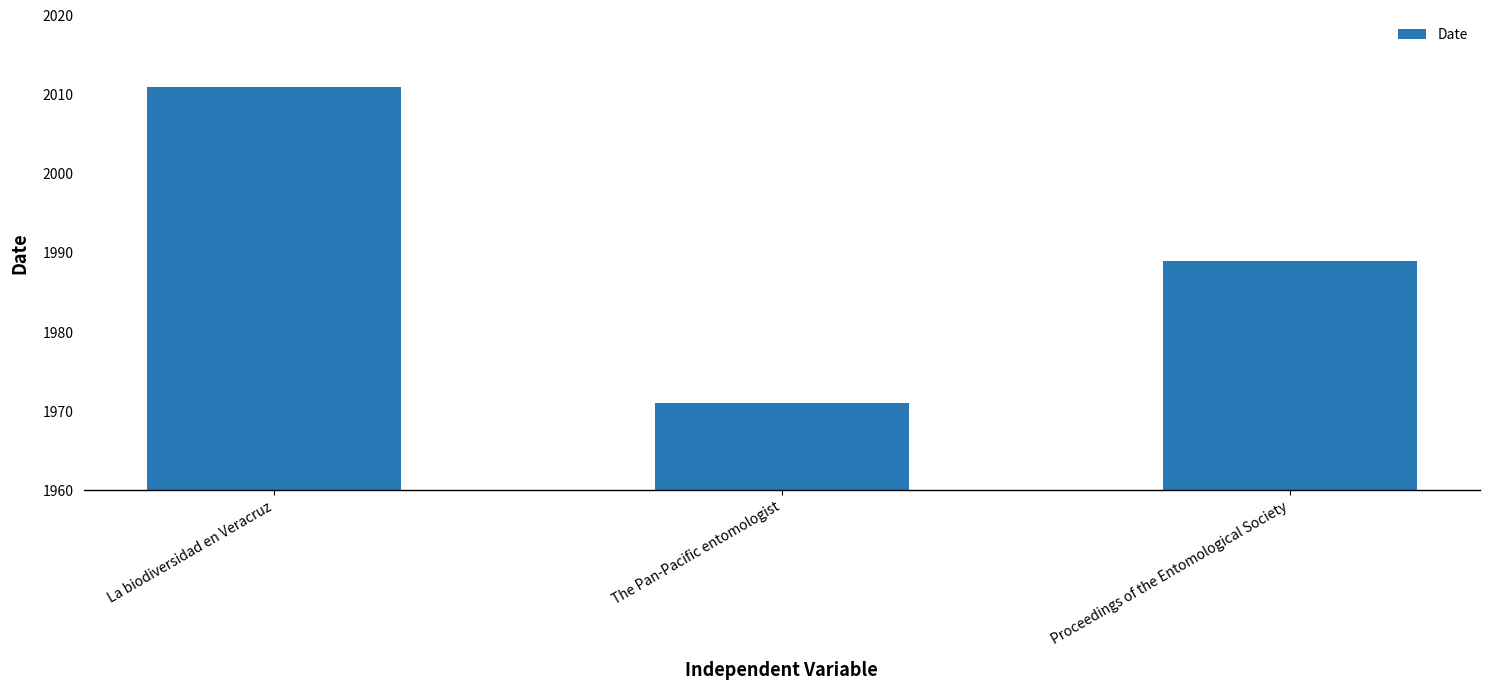

At which category does the chart reach its peak across all series?

La biodiversidad en Veracruz